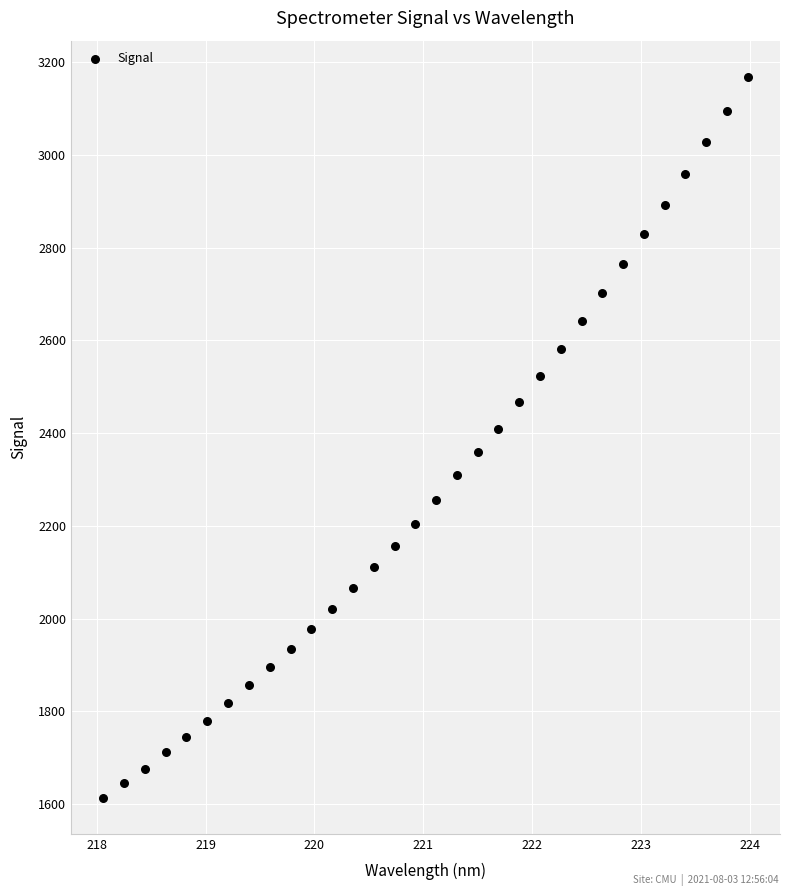

What is the range of X values (max minus min)?

5.9